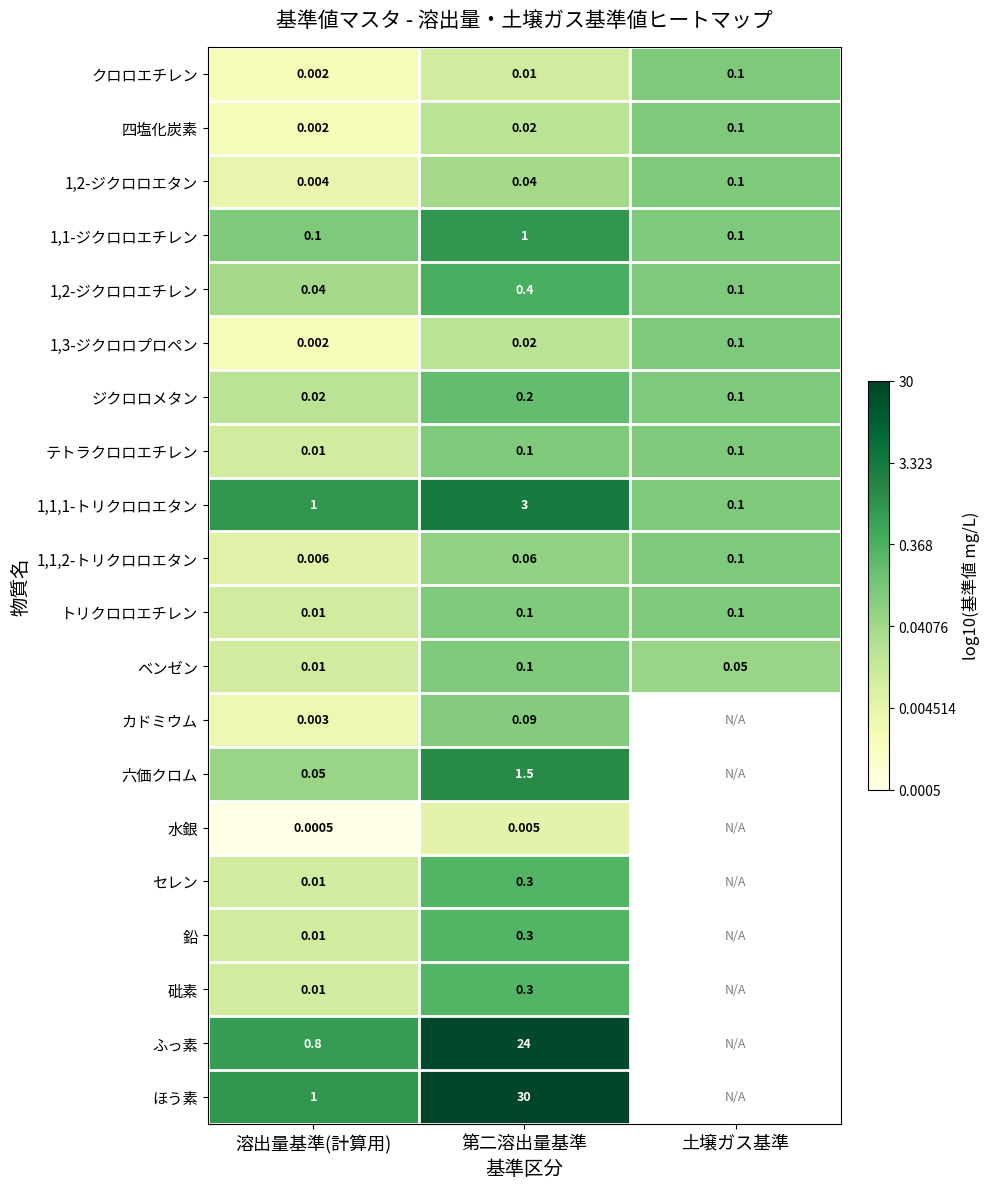

Between 溶出量基準(計算用) and 第二溶出量基準, which series saw the biggest shift?

ほう素